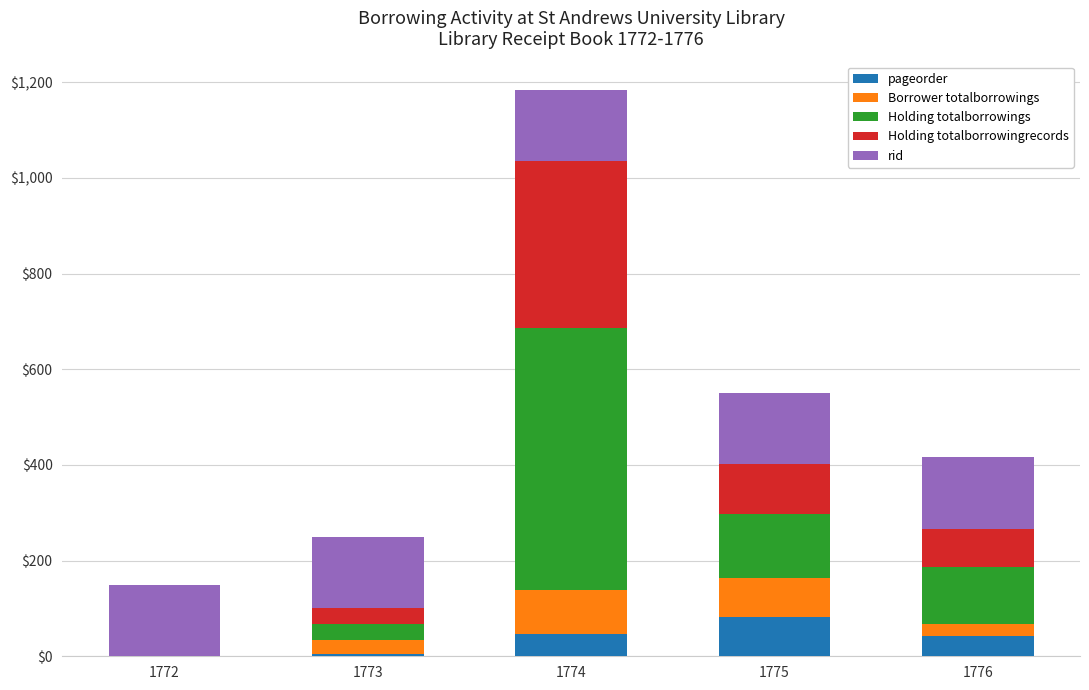

Does the chart contain stacked bars?

Yes